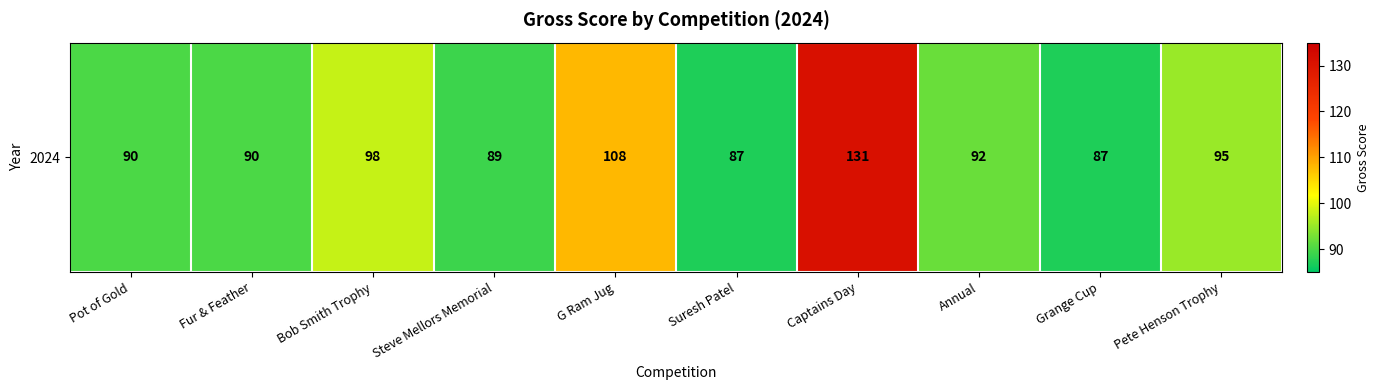

List the labels in order of value, smallest first.

Suresh Patel, Grange Cup, Steve Mellors Memorial, Pot of Gold, Fur & Feather, Annual, Pete Henson Trophy, Bob Smith Trophy, G Ram Jug, Captains Day